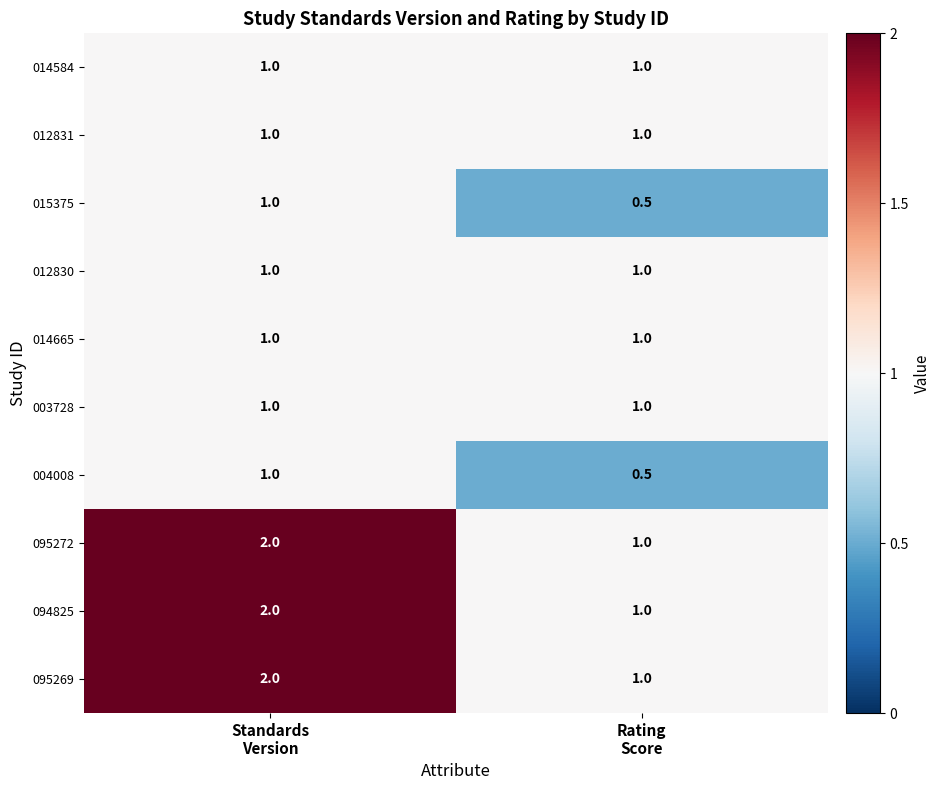

What is the average value of the 012830 series?

1.0